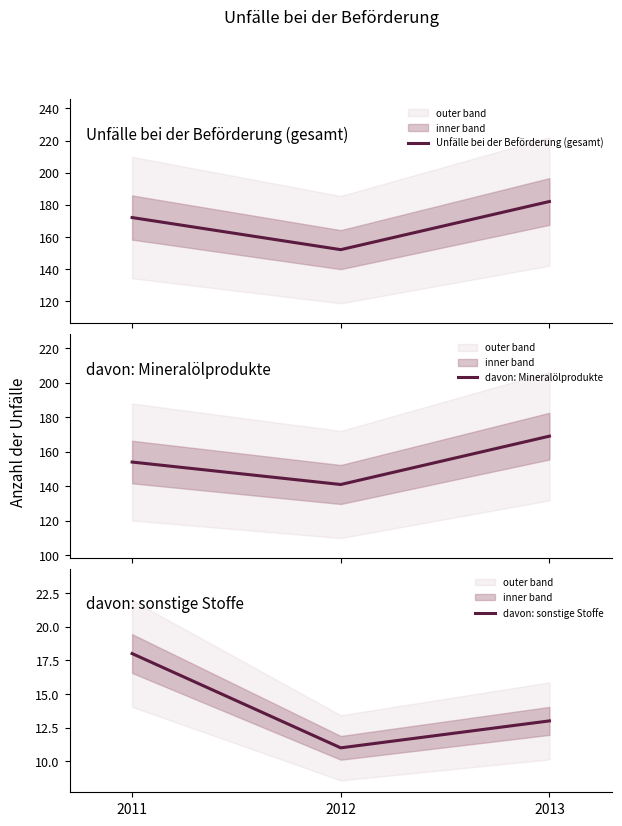

Which series has the largest total across all categories?

Unfälle bei der Beförderung (gesamt)